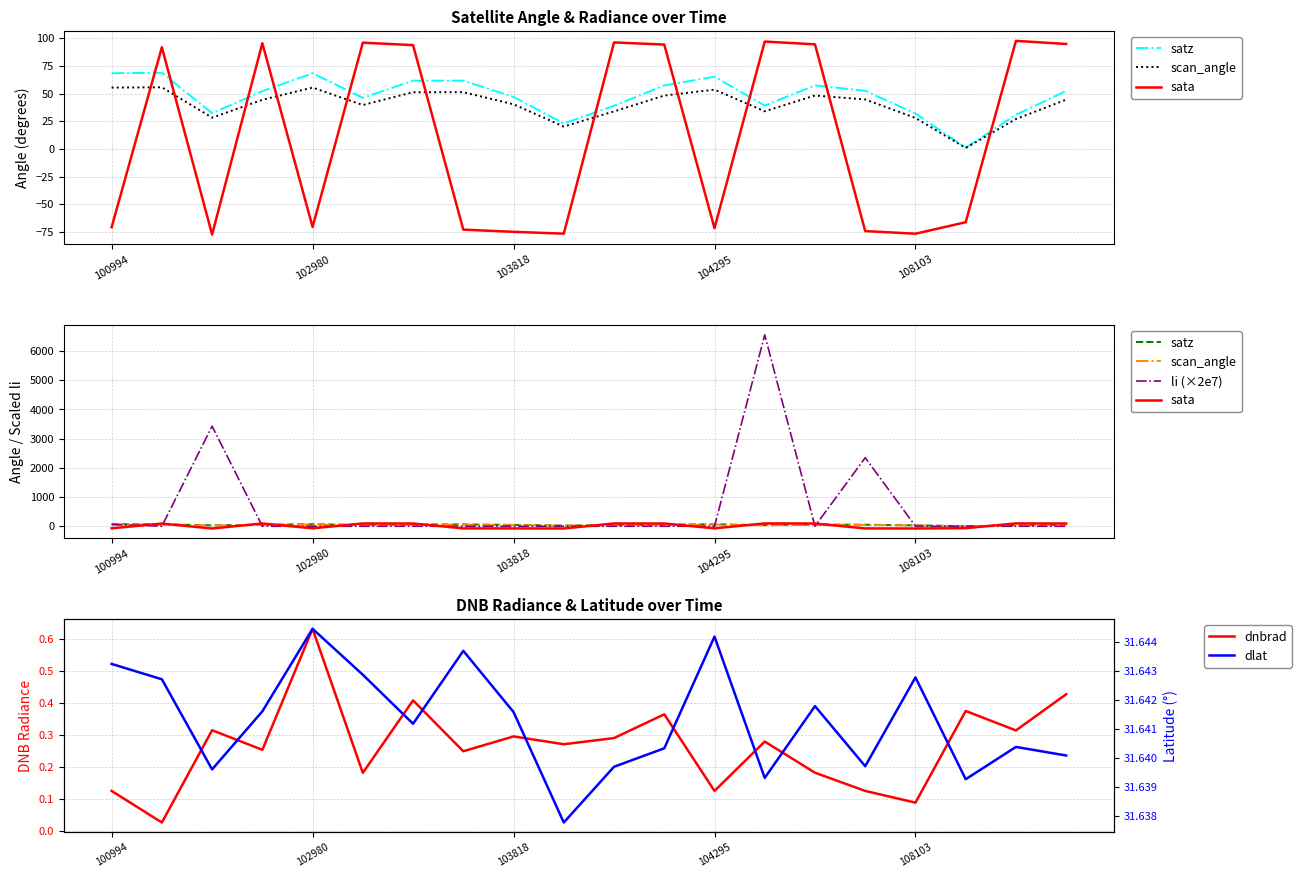

Where is the first local maximum for scan_angle?

102980